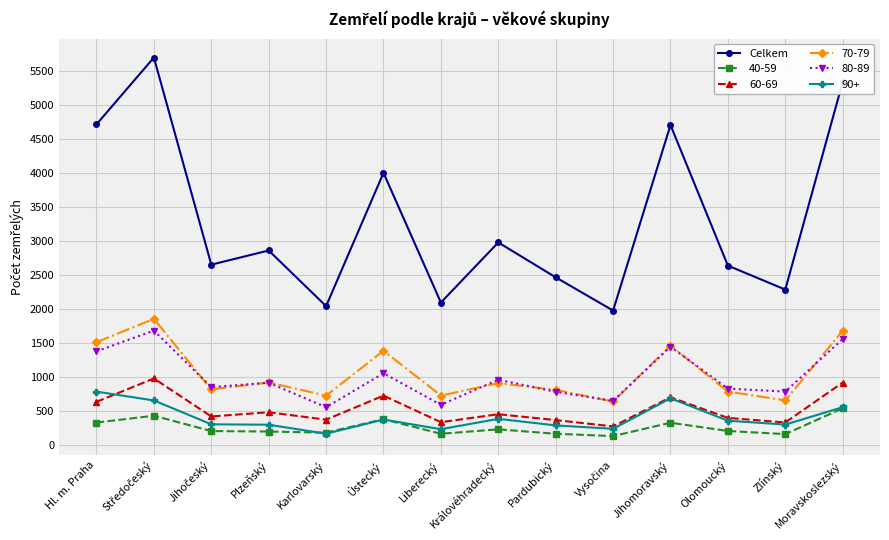

Which series has the widest spread of values?

Celkem